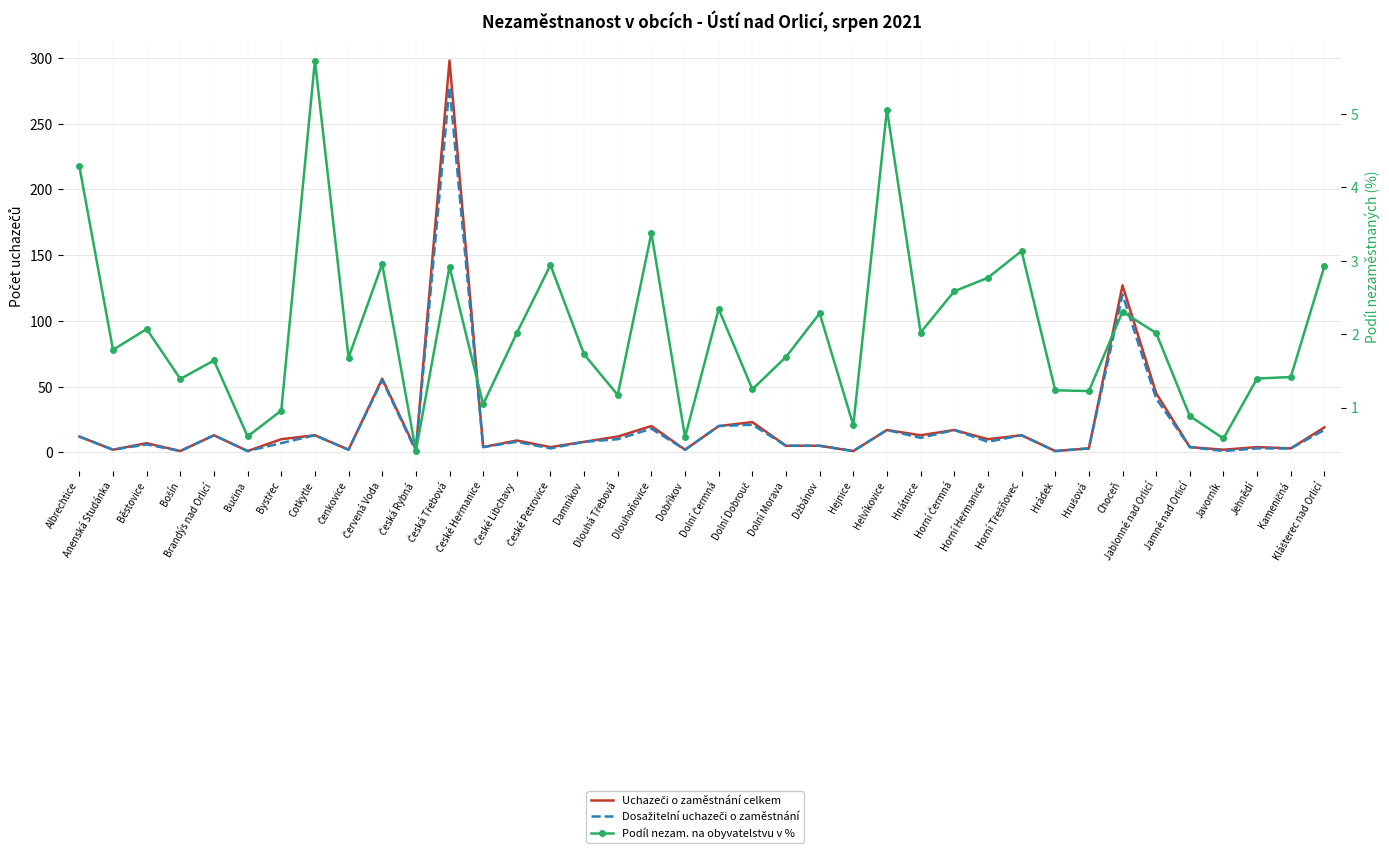

What is the difference between the highest and lowest values at Hrušová?

1.8